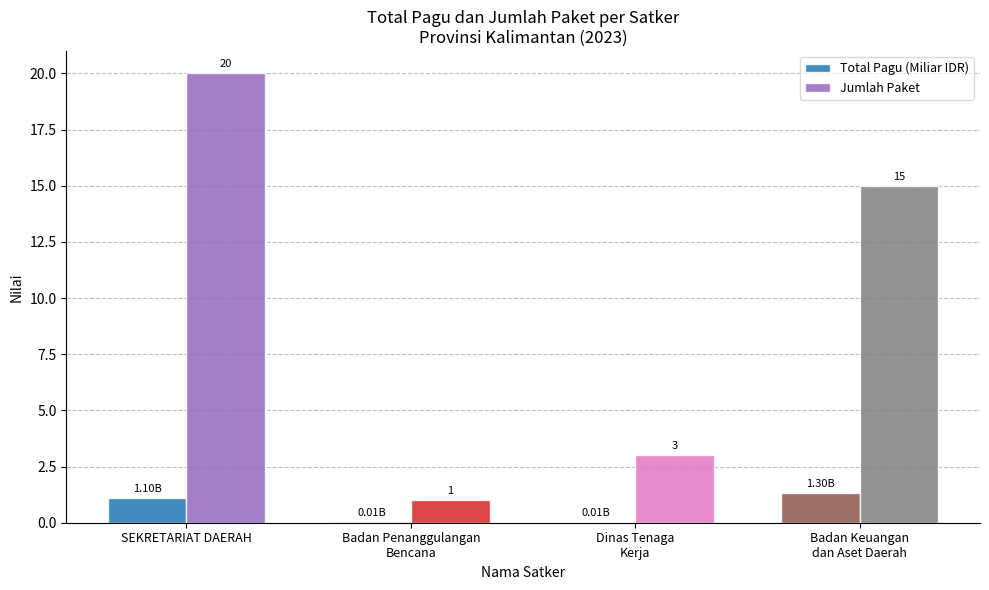

The value of Jumlah Paket at SEKRETARIAT DAERAH is 12.8. True or false?

False